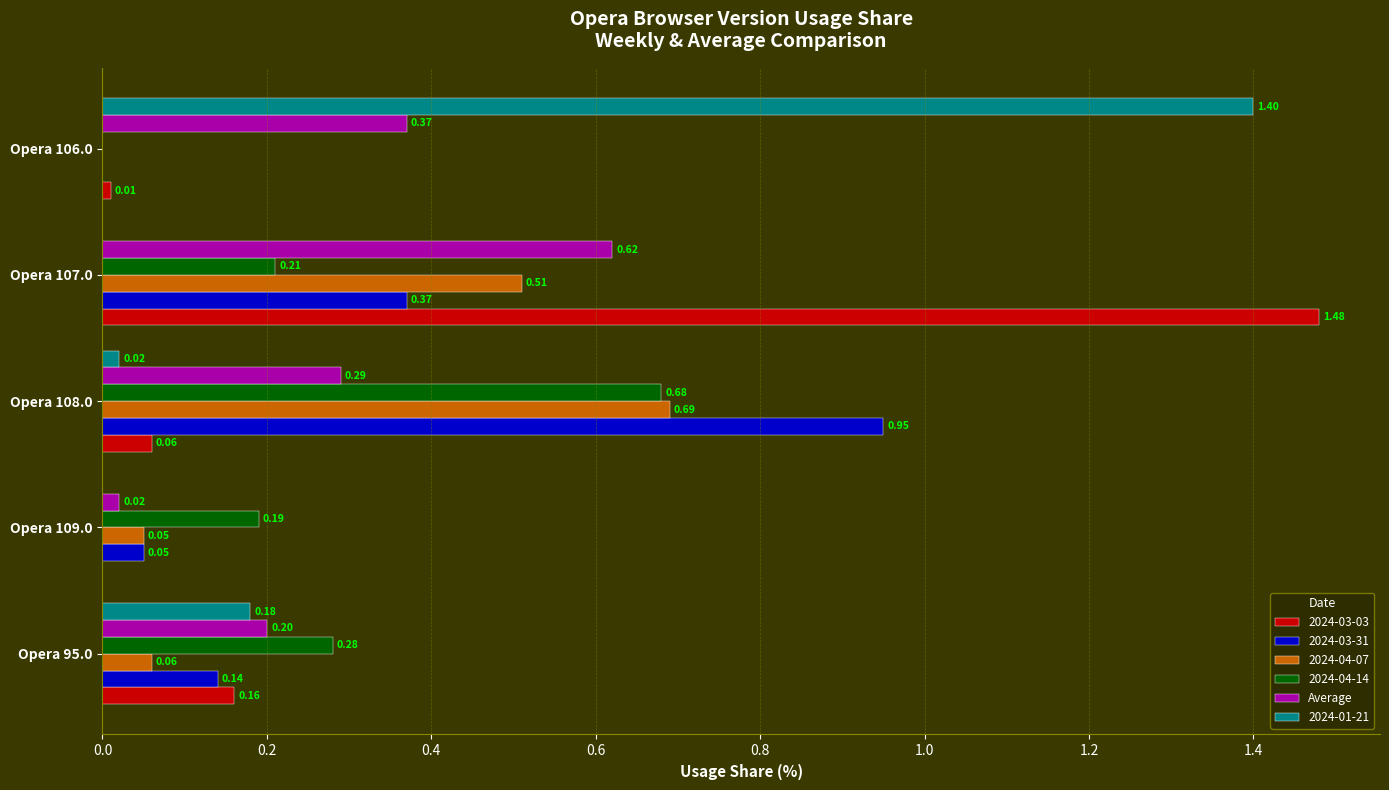

Which series changed the most between Opera 108.0 and Opera 107.0?

2024-03-03